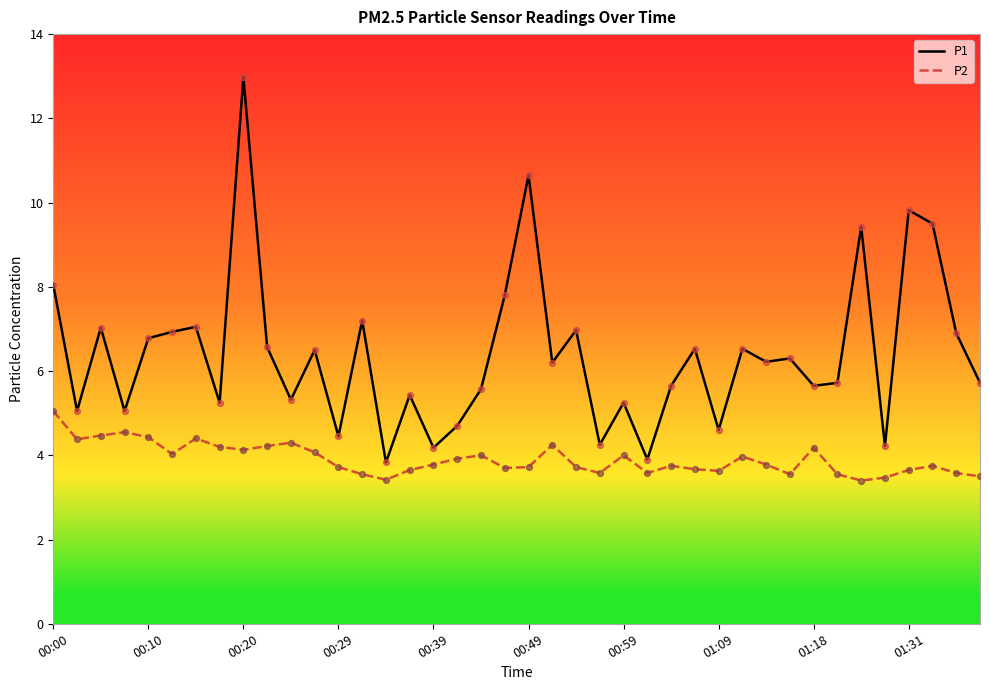

What are all the series names shown in the legend?

P1, P2